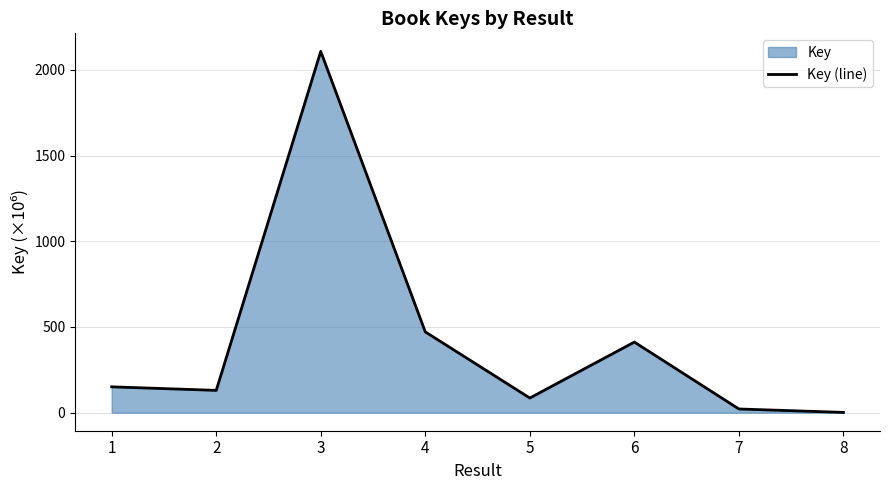

What is the difference between the maximum and minimum values?

2107.0